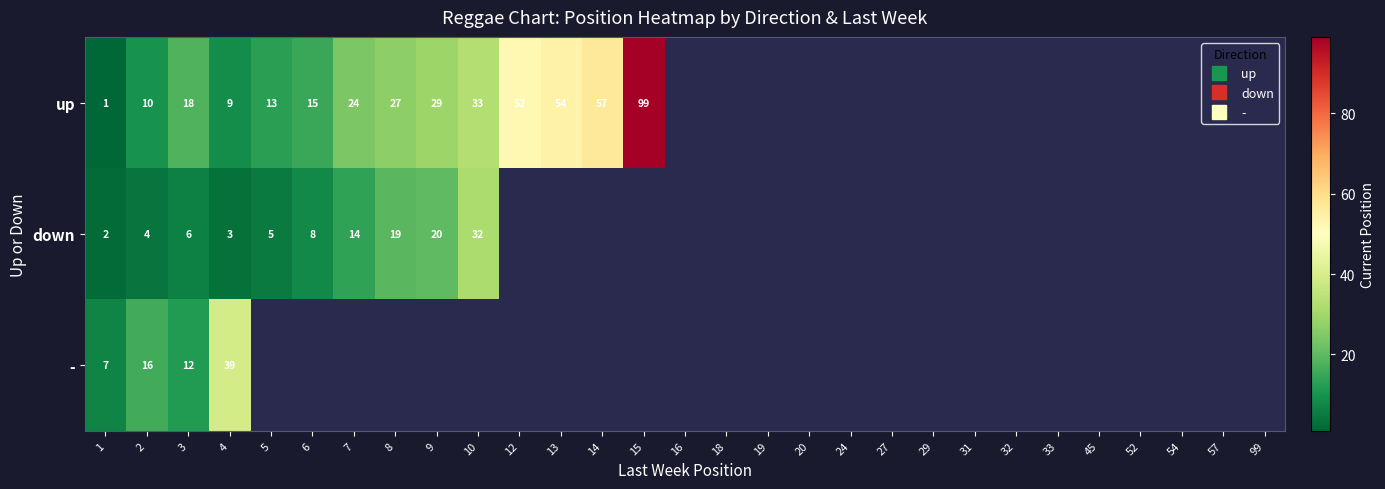

At which label is - closest to 23?

2